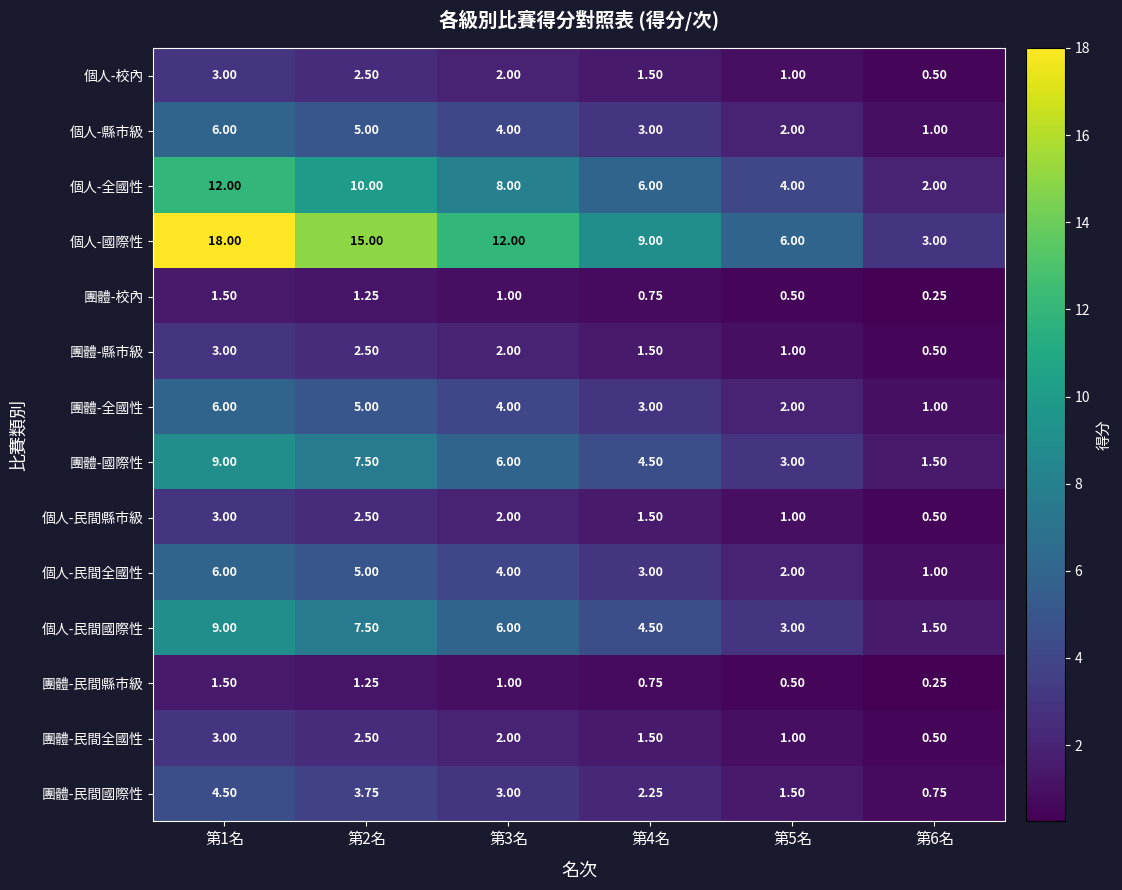

Between 第4名 and 第6名, which series saw the biggest shift?

個人-國際性